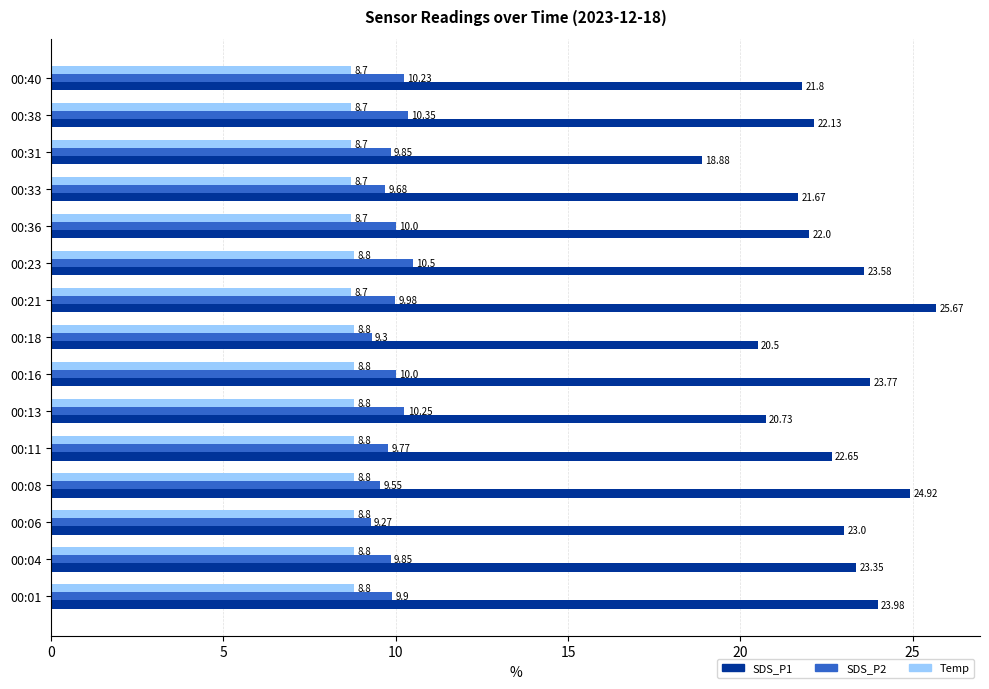

What is the spread (max minus min) of values at 00:23?

14.8